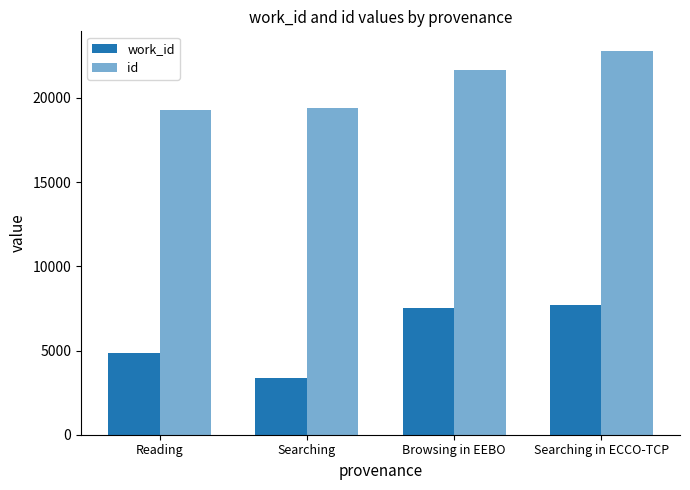

The value of work_id at Searching in ECCO-TCP is 7686.0. True or false?

True